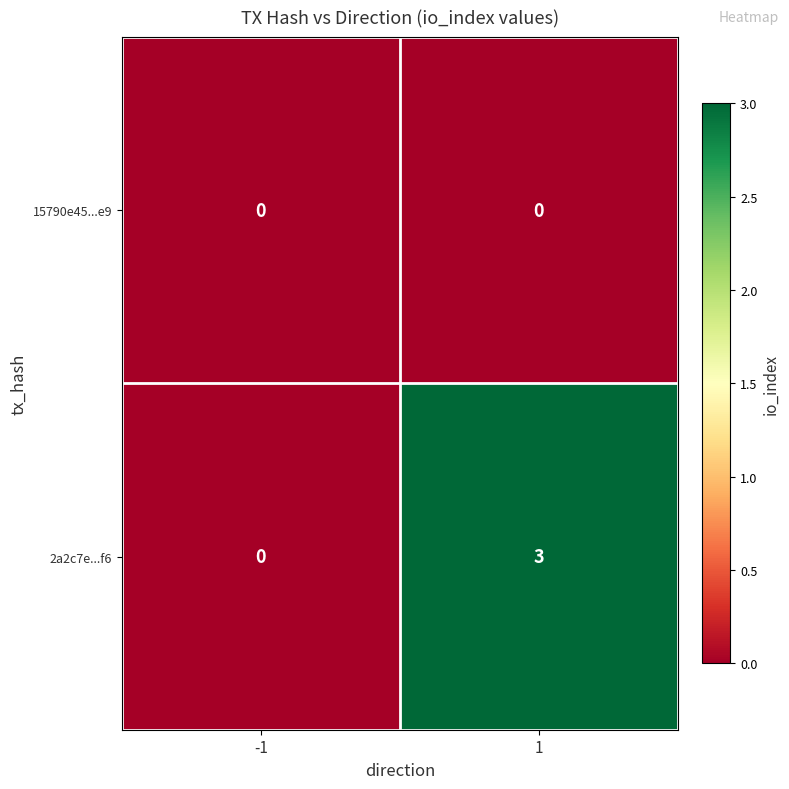

Which category has the highest value across all series?

1